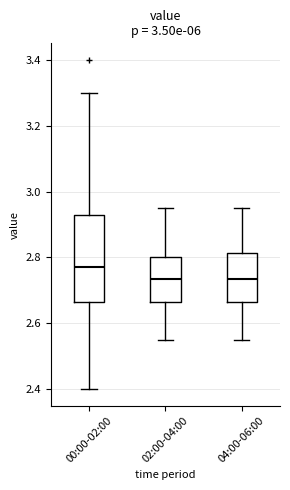

Reading left to right, read every box against the y-axis: the position of its median line, the range the box covers, and the ends of its whiskers. The values are not printed on the chart, so give them approximately, as read against the axis.

00:00-02:00: median 2.78, box 2.66 to 2.92, whiskers 2.40 to 3.30
02:00-04:00: median 2.74, box 2.66 to 2.80, whiskers 2.56 to 2.96
04:00-06:00: median 2.74, box 2.66 to 2.82, whiskers 2.56 to 2.96